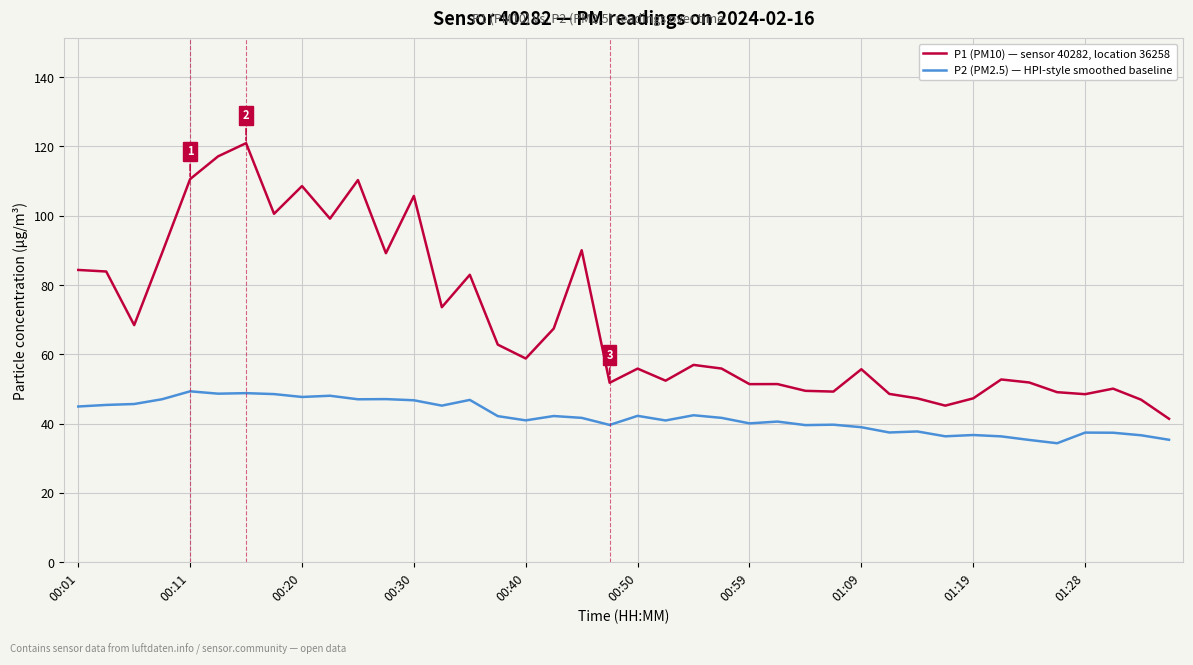

What is the difference between the second highest and second lowest values in the P2 (PM2.5) — HPI-style smoothed baseline series?

13.5